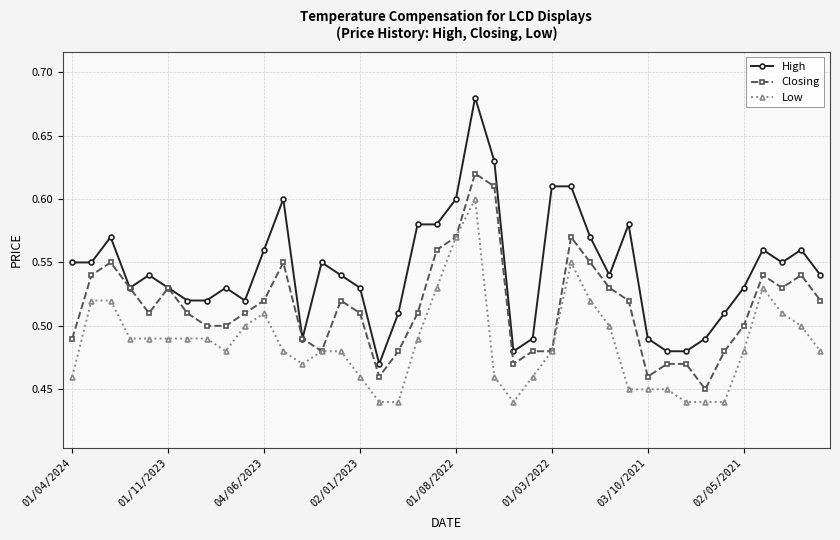

Which series has the largest range (max minus min)?

High